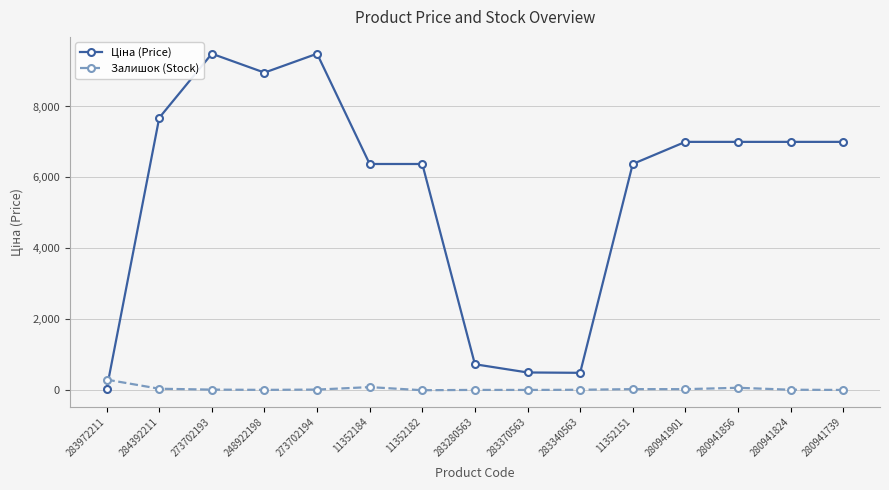

At how many categories does at least one series exceed 2544?

11